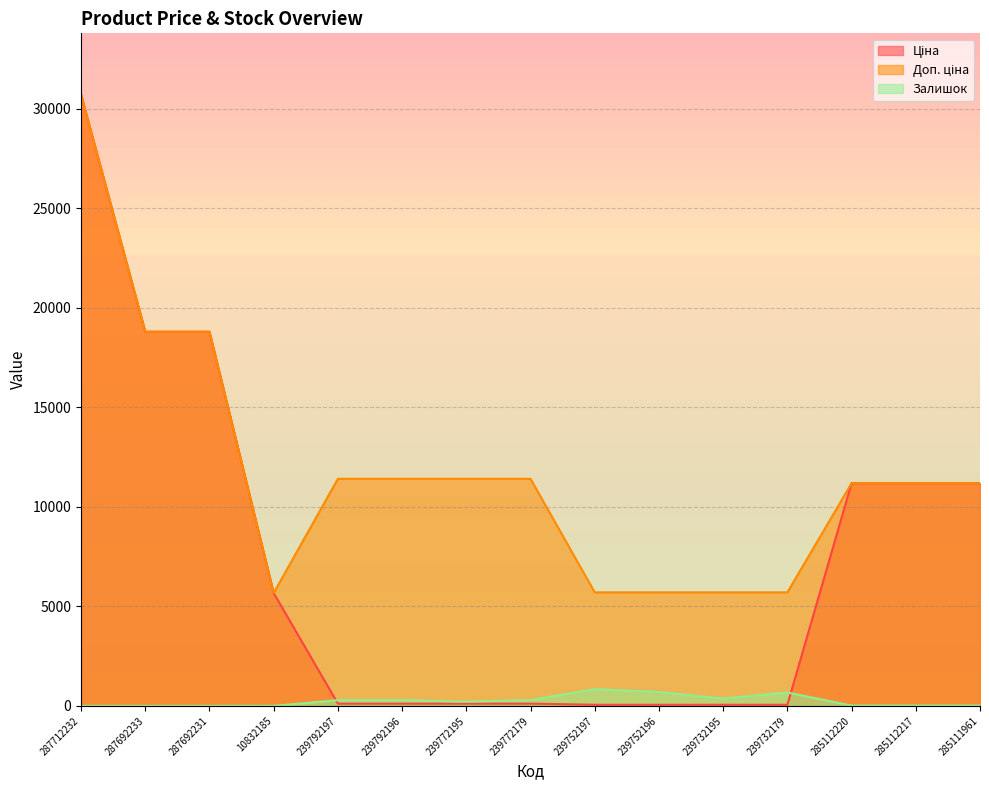

What is the sum of all Доп. ціна values?

176009.0